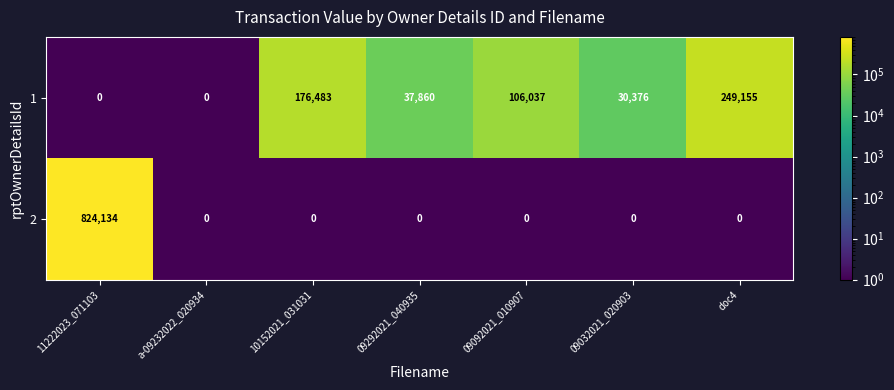

List the series in order of their peak value, lowest first.

1, 2